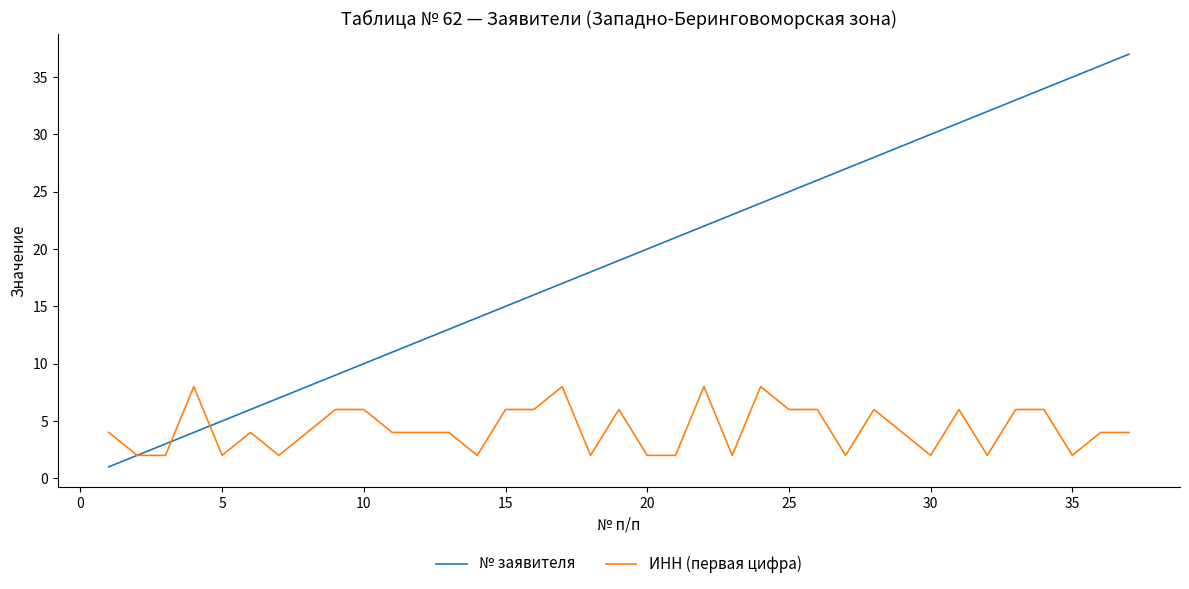

Which series has the widest spread of values?

№ заявителя